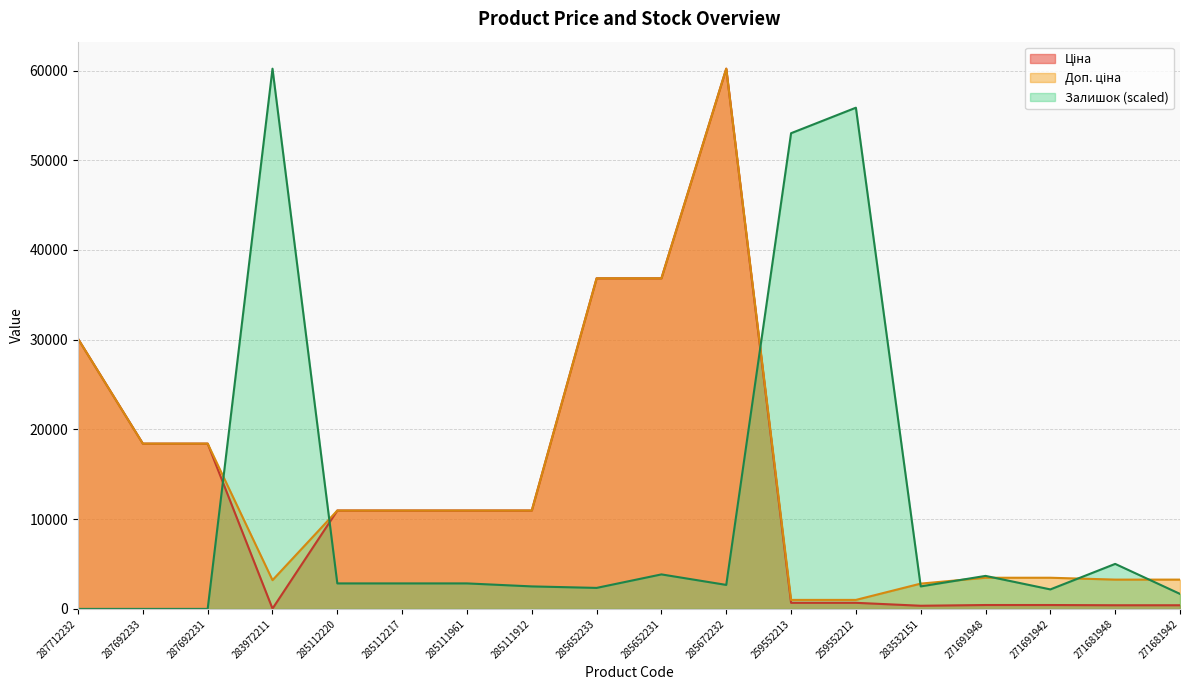

At how many categories does at least one series exceed 57445?

2